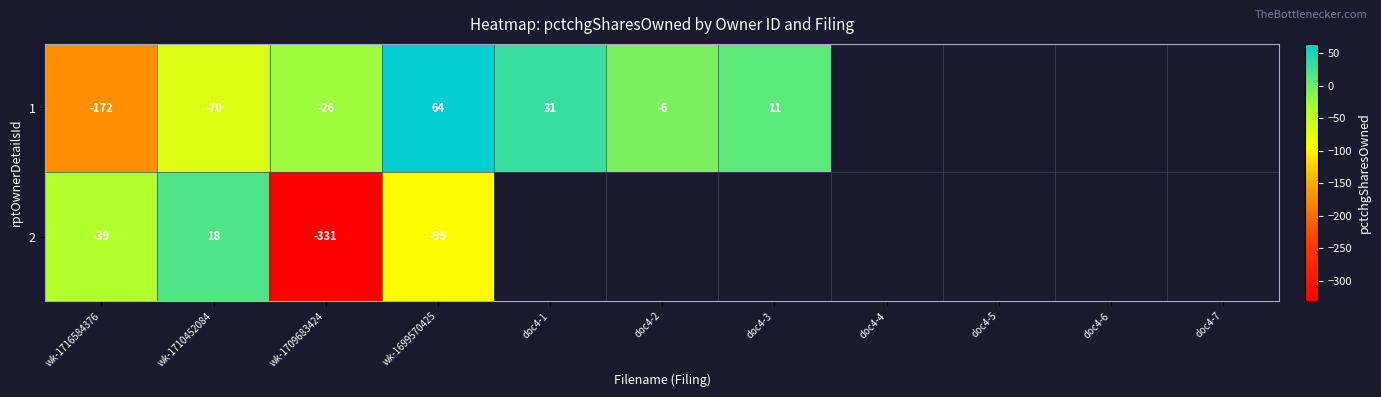

What is the spread (max minus min) of values at wk-1710452084?

88